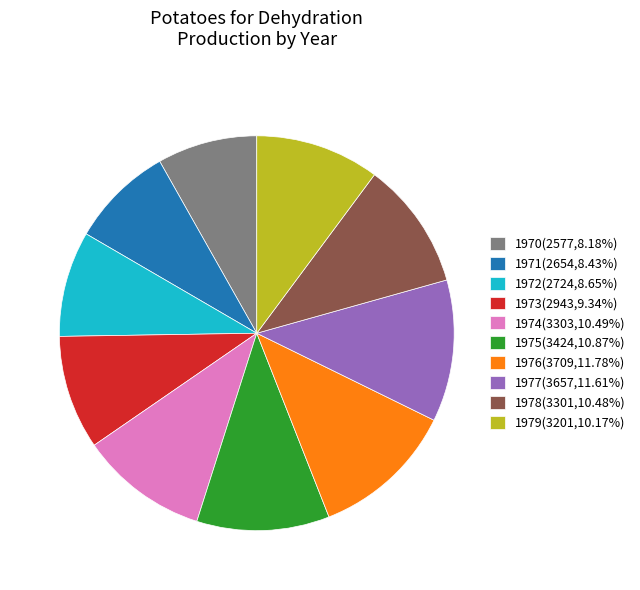

Is it true that 1971 is 8% of the pie?

True